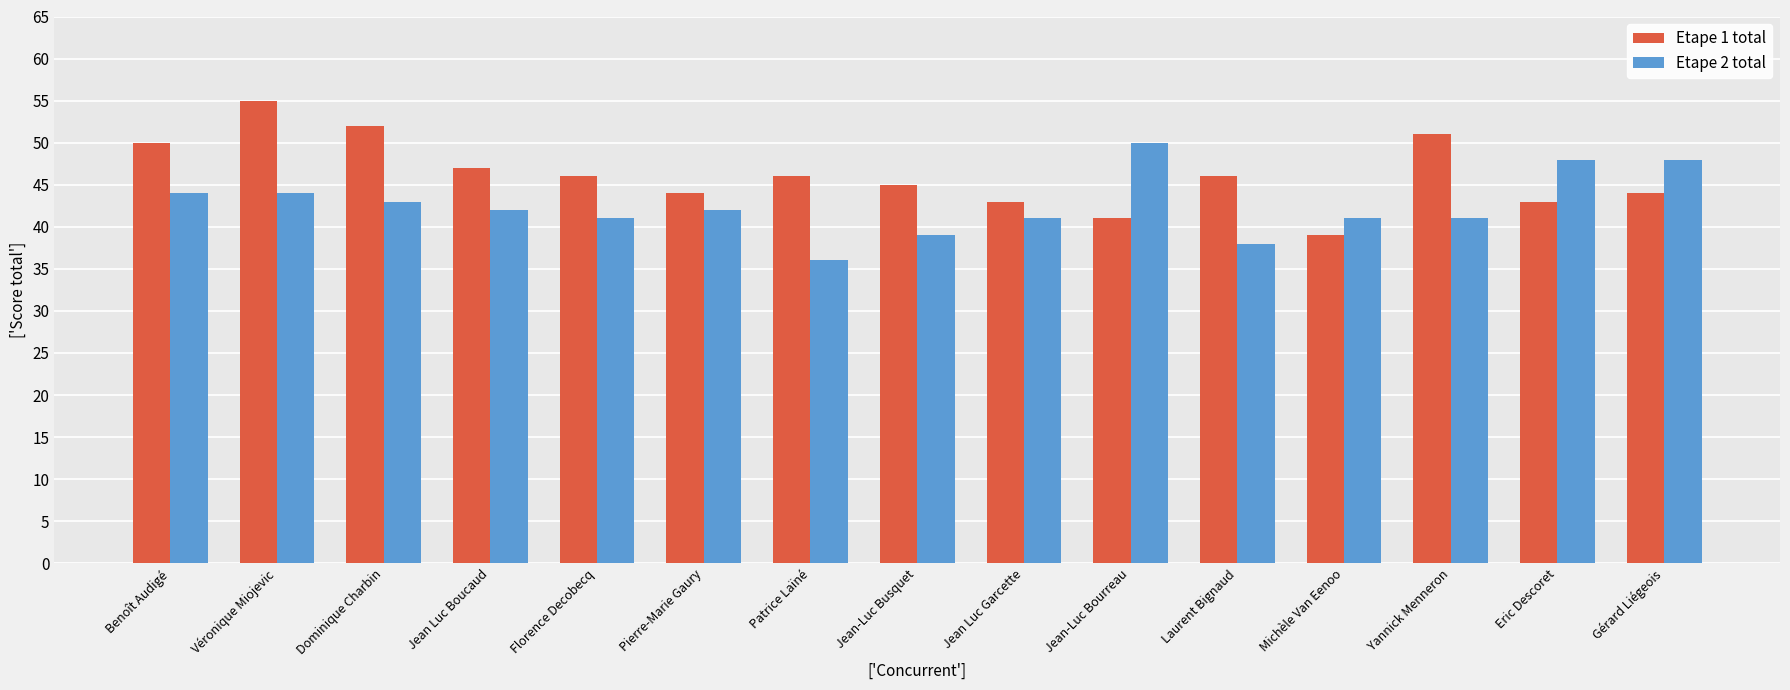

Does the chart contain any negative values?

No